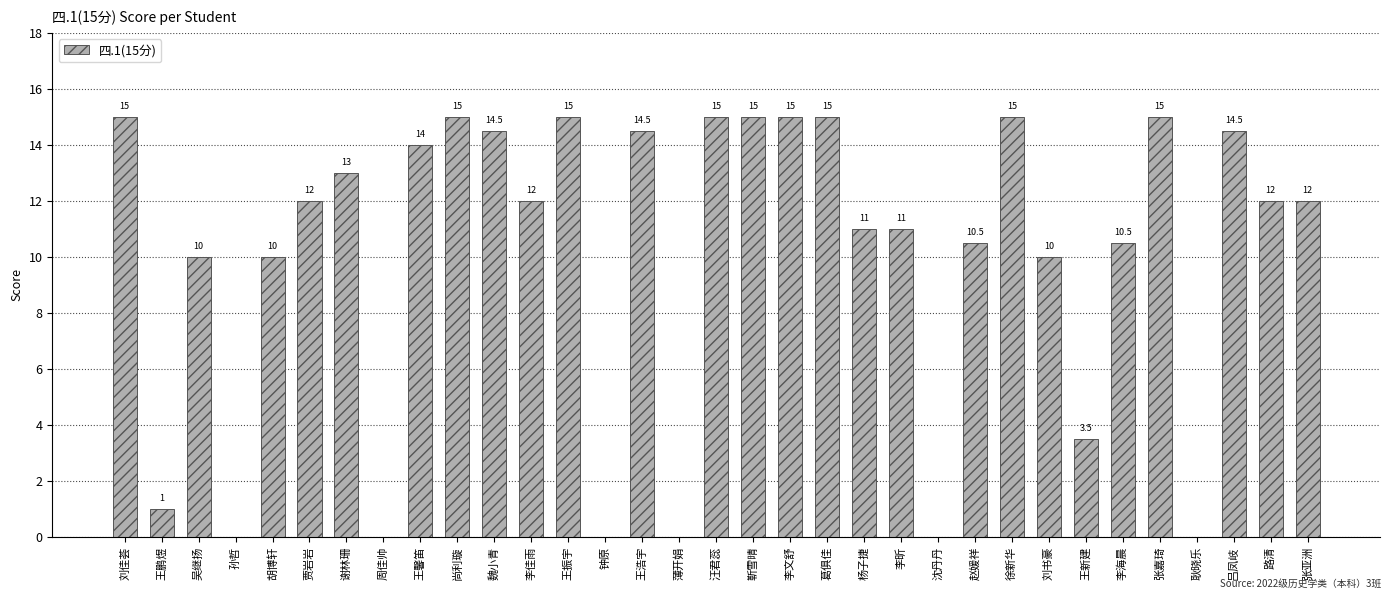

At which label does the data first exceed 12?

刘佳荟